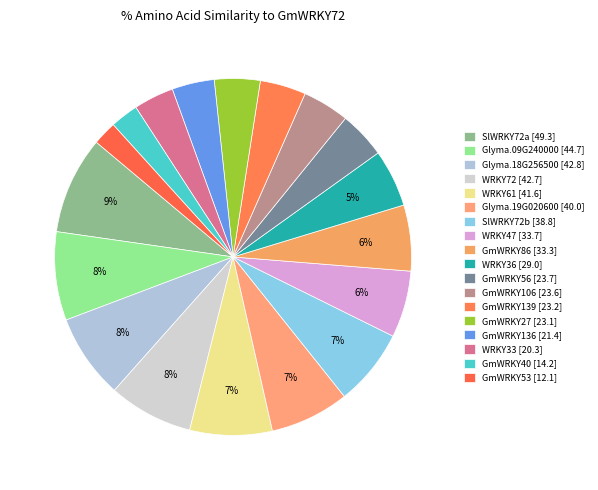

To the nearest percent, what is the combined percentage of Glyma.09G240000 and WRKY47?

14%